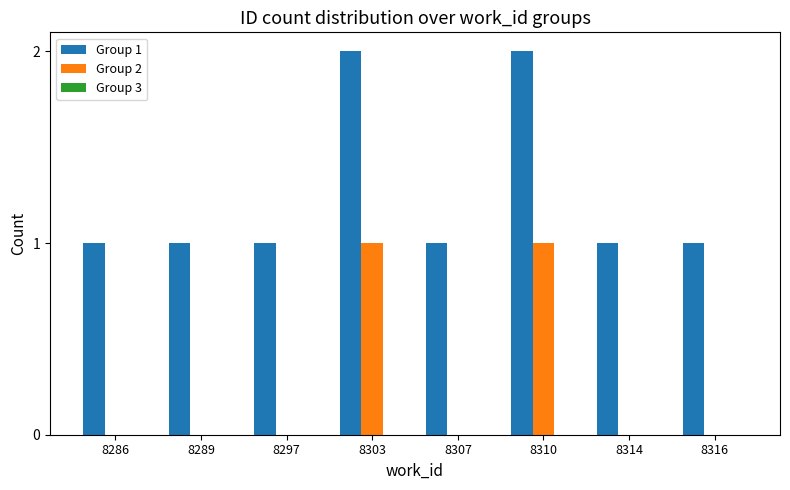

Is the value of Group 2 at 8314 greater than the value of Group 1 at 8314?

No